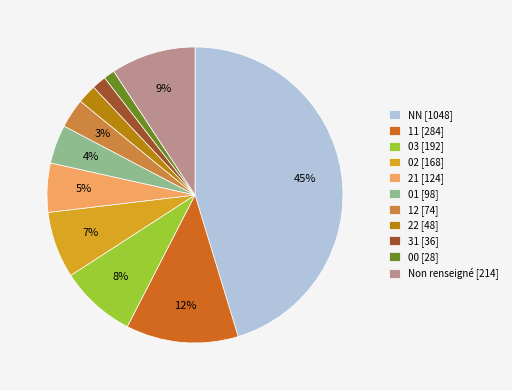

Which category has the biggest portion of the pie?

NN [1048]